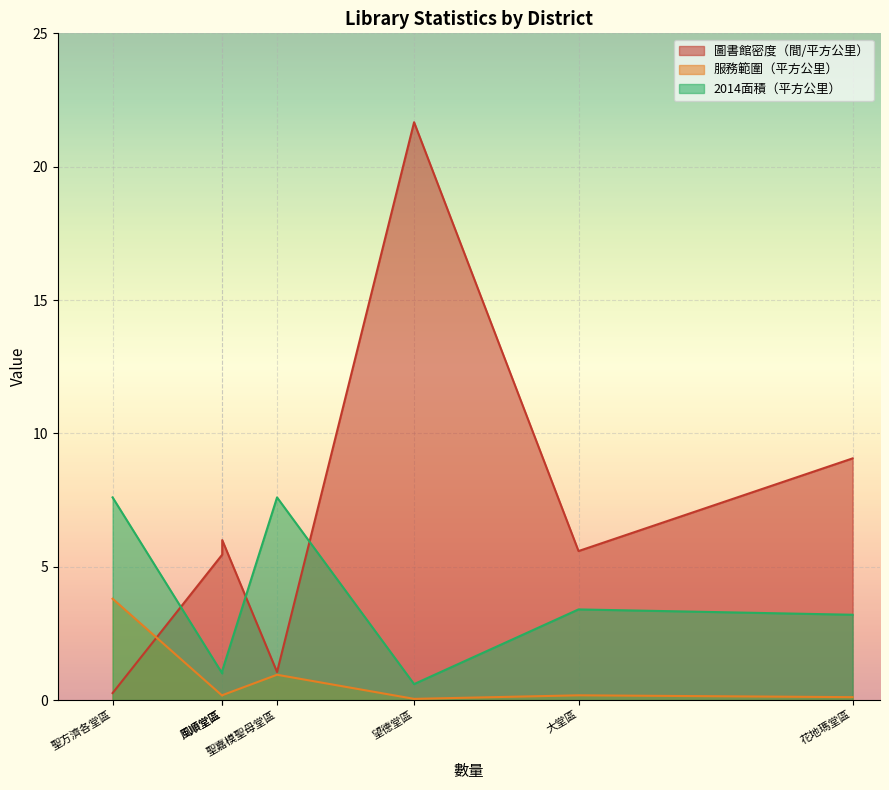

What is the sum of all 服務範圍（平方公里） values?

5.4